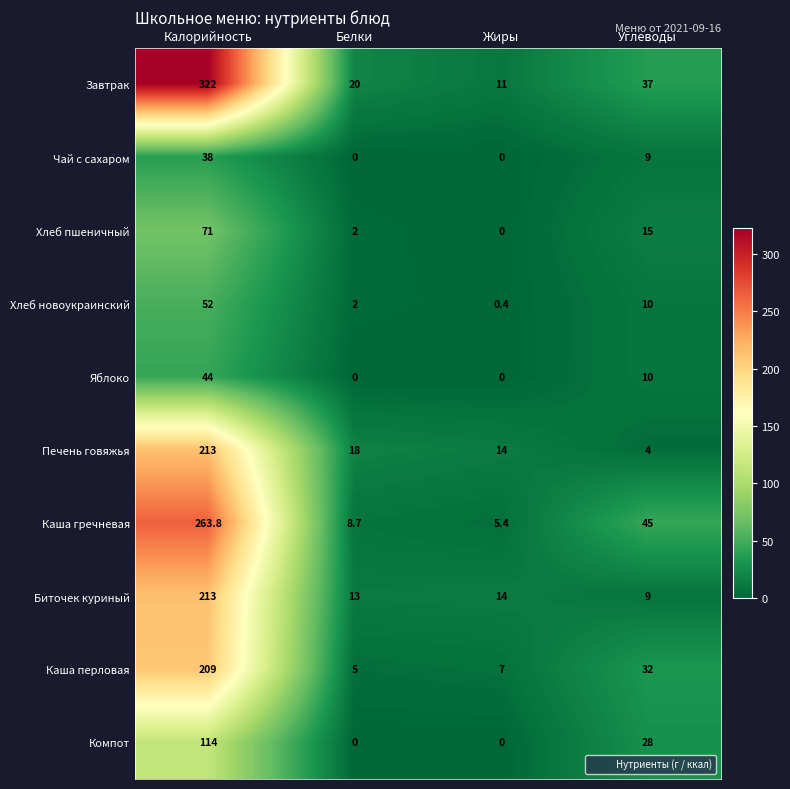

What is the spread (max minus min) of values at Калорийность?

284.0